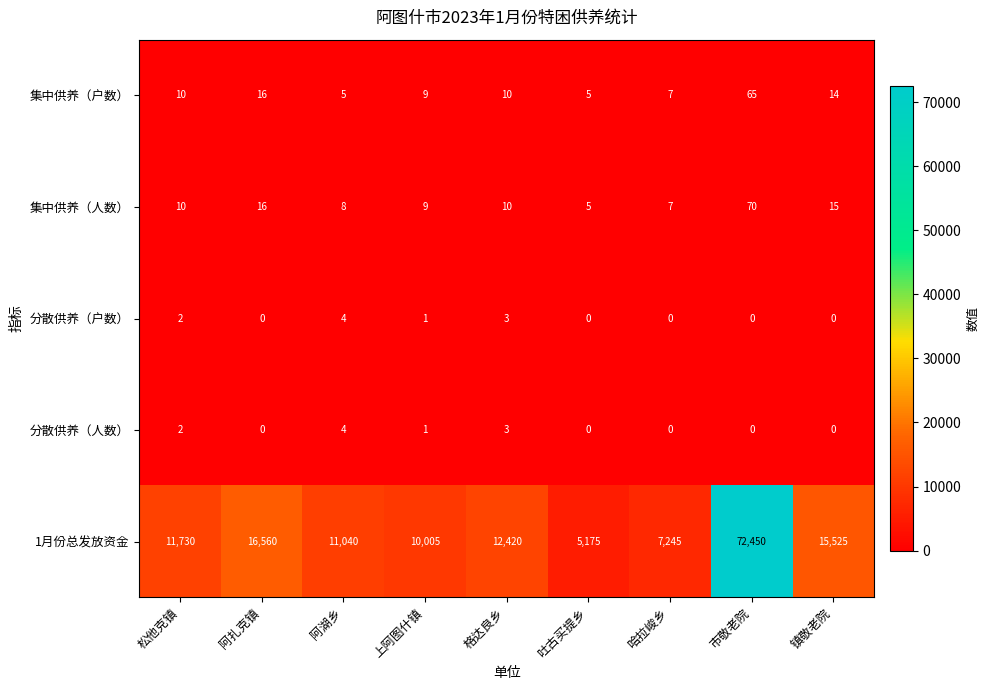

What is the average value of the 1月份总发放资金 series?

18017